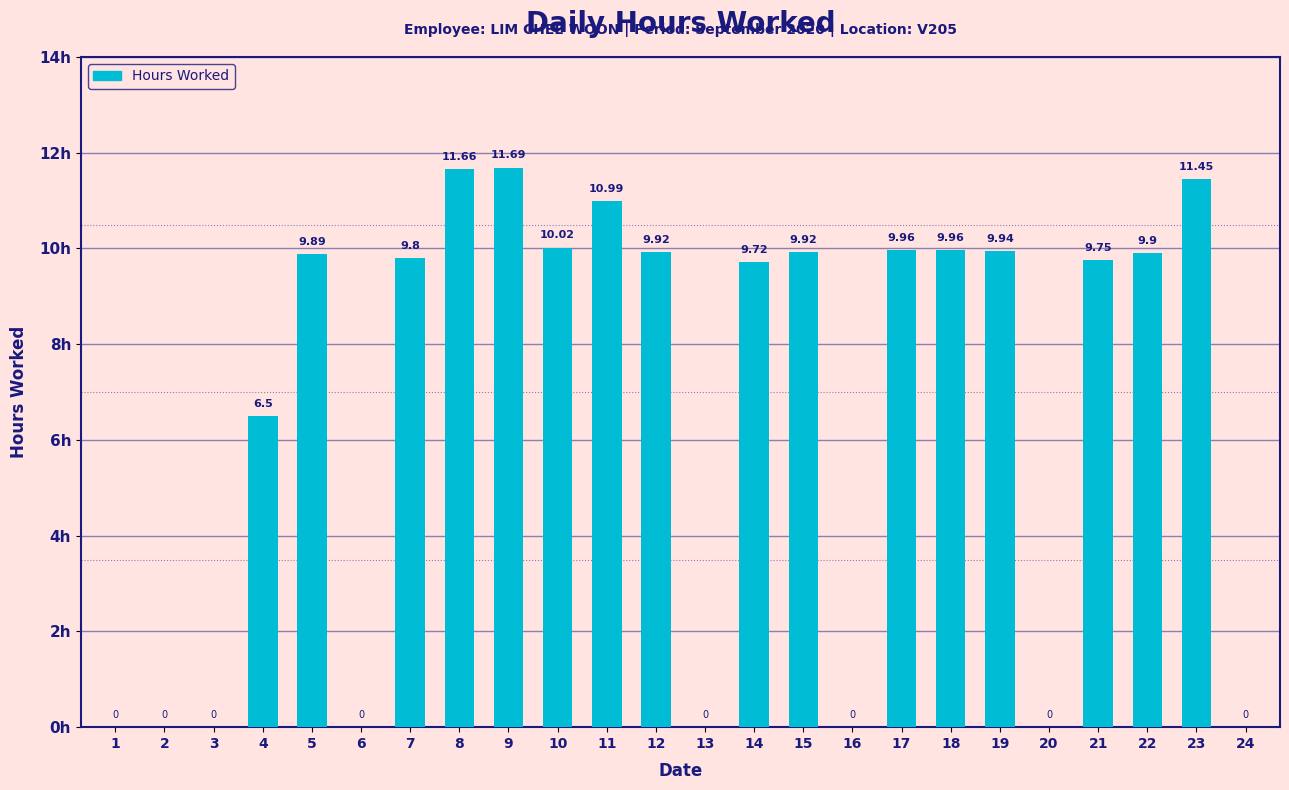

How many positive values are there?

16